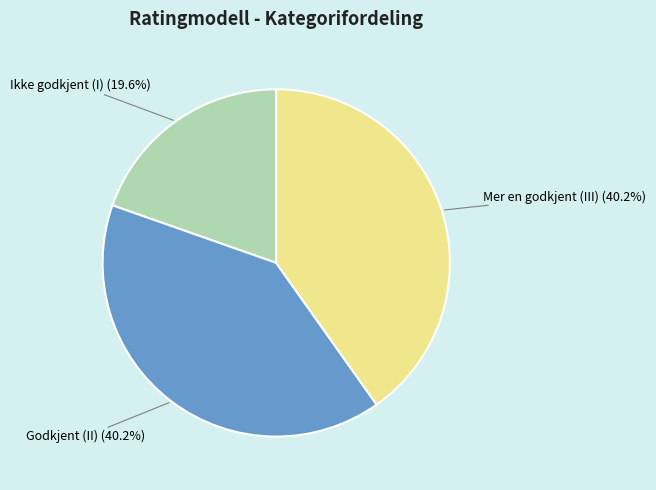

Count the number of slices in the pie.

3